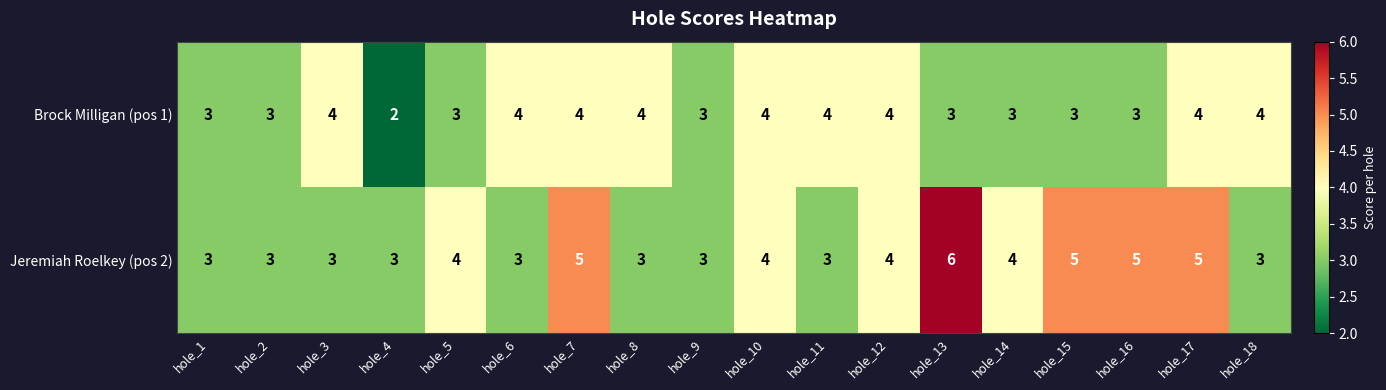

What is the total value across all series at hole_9?

6